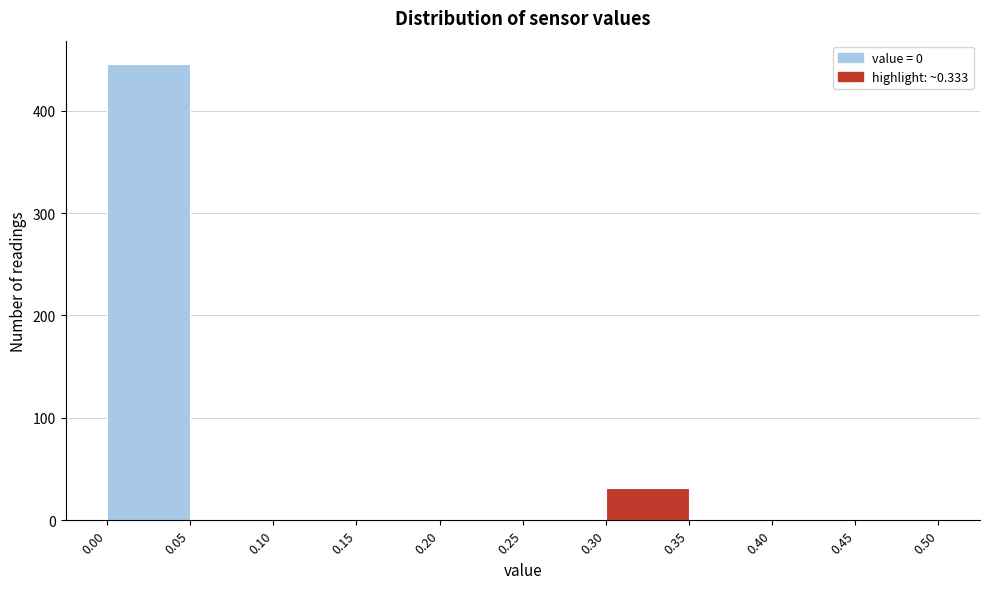

Reading left to right, list every bar in this chart as the range it spans on the x-axis followed by its height. The values are not printed on the chart, so give them approximately, as read against the axis.

0.00 to 0.05: 450
0.05 to 0.10: 0
0.10 to 0.15: 0
0.15 to 0.20: 0
0.20 to 0.25: 0
0.25 to 0.30: 0
0.30 to 0.35: 30
0.35 to 0.40: 0
0.40 to 0.45: 0
0.45 to 0.50: 0